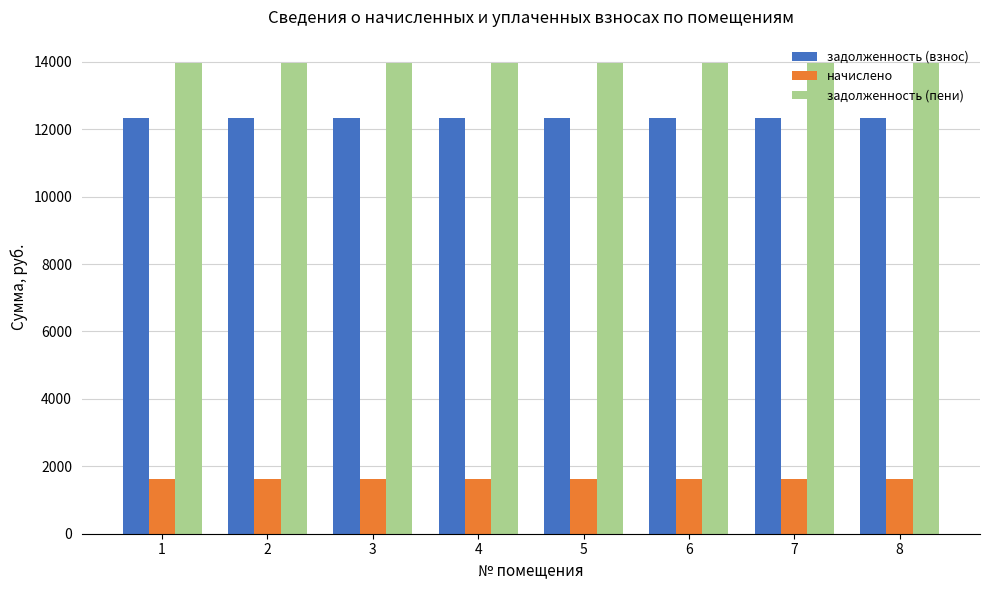

What is the average value of the задолженность (взнос) series?

12326.4